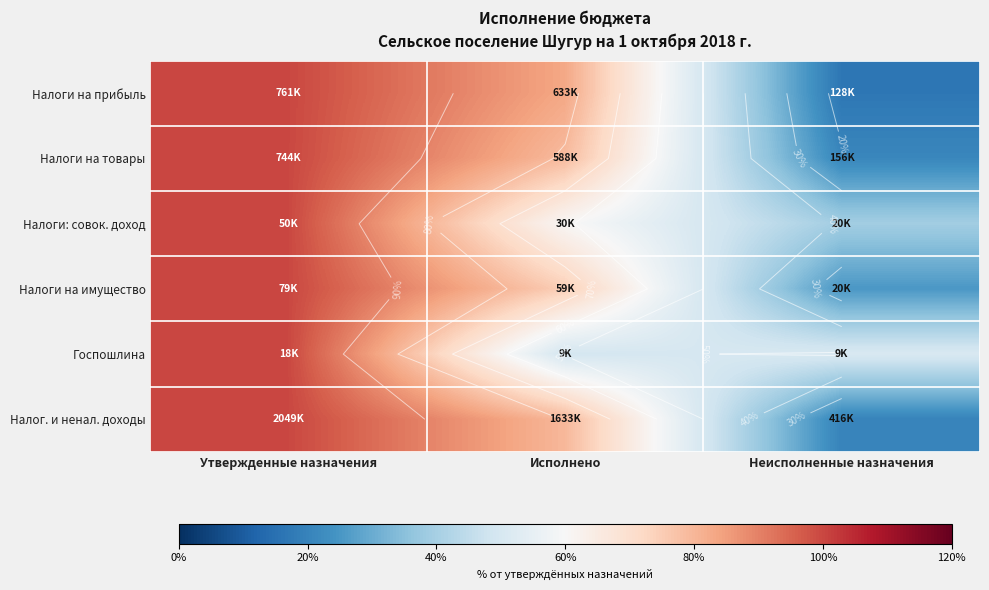

The Налоги на имущество series shows 100.0 at Утвержденные назначения. True or false?

True